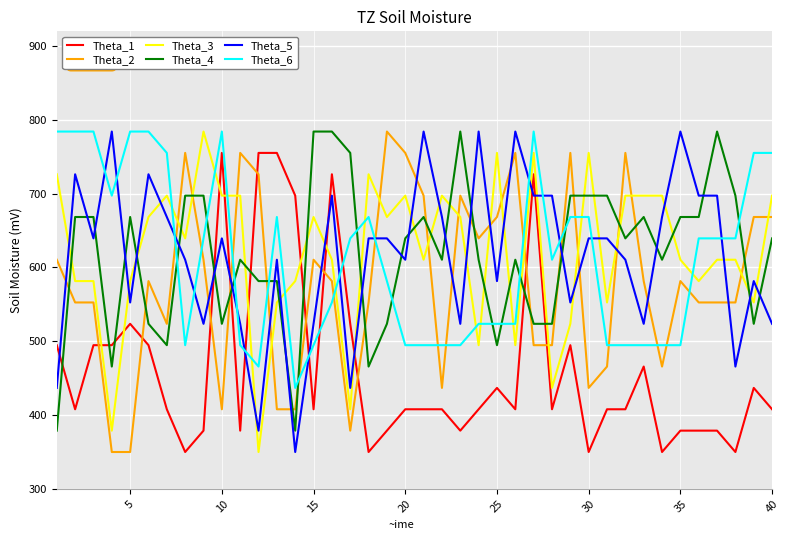

Which series ends up on top after the final intersection of Theta_2 and Theta_6?

Theta_6